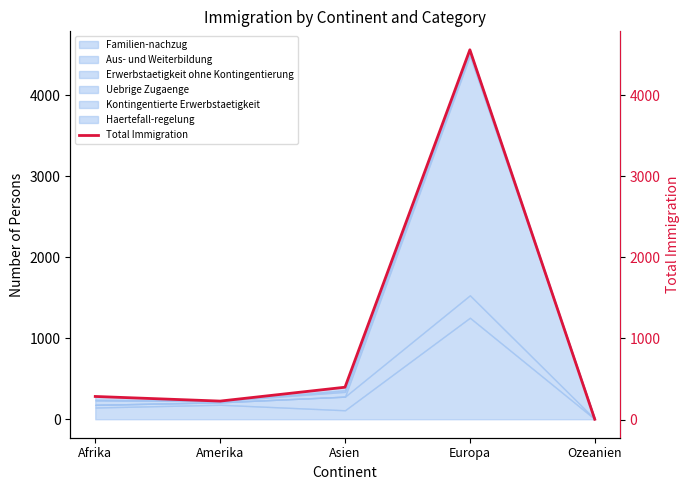

Reading right to left, list all the values displayed in this chart.

Ozeanien=4	Europa=4560	Asien=399	Amerika=228	Afrika=285